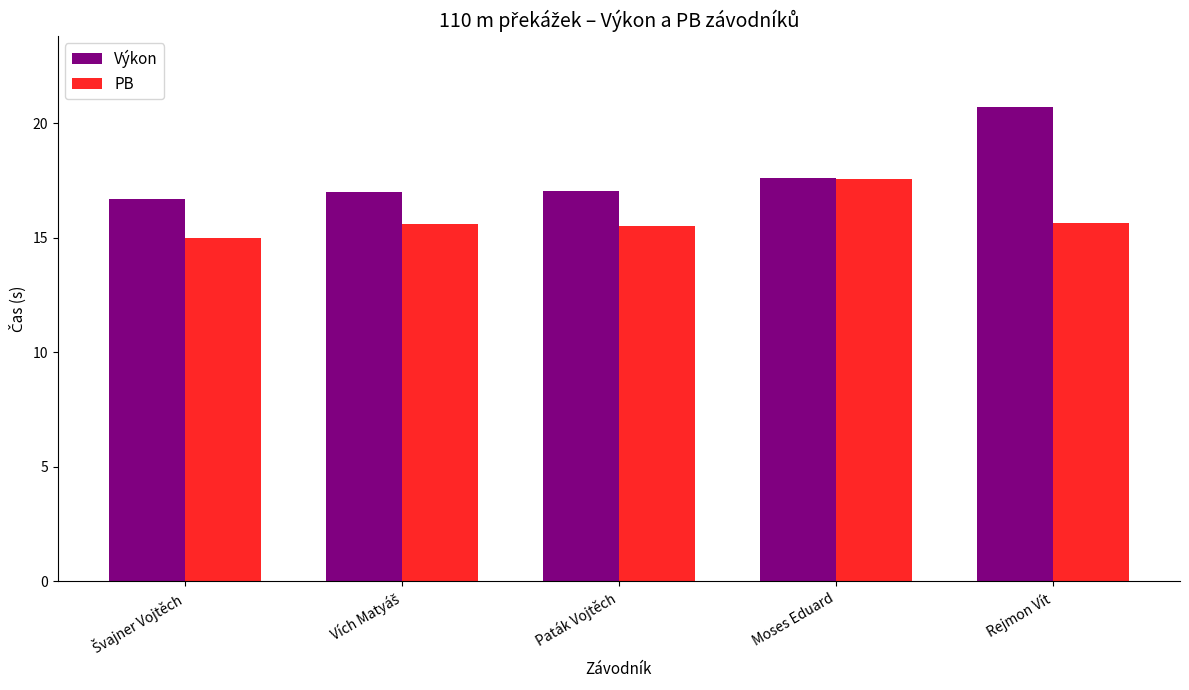

At which category is the sum across all series the highest?

Rejmon Vít